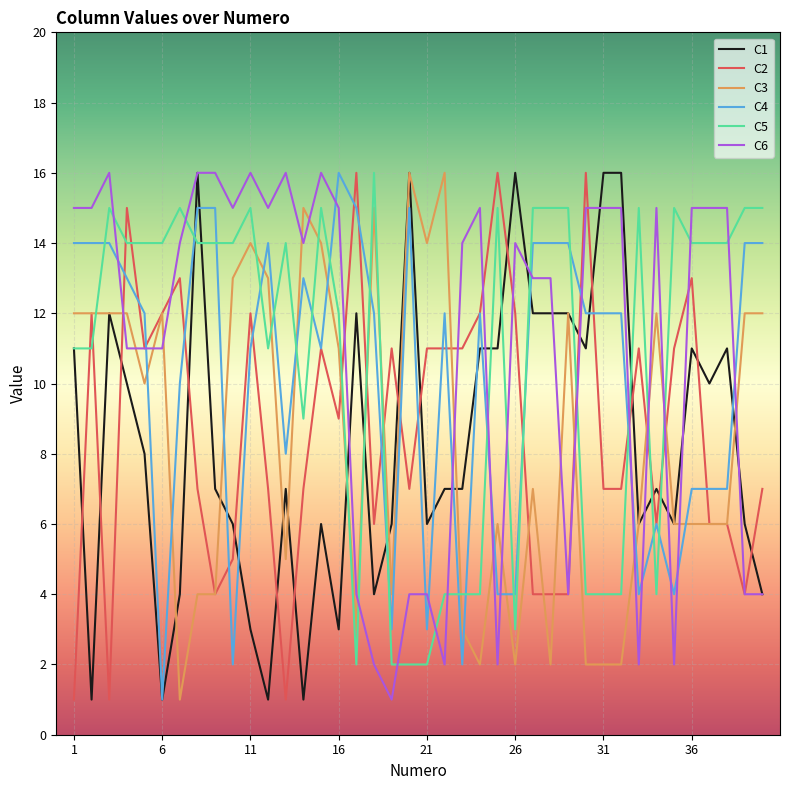

What is the difference between the maximum and minimum values in the C1 series?

15